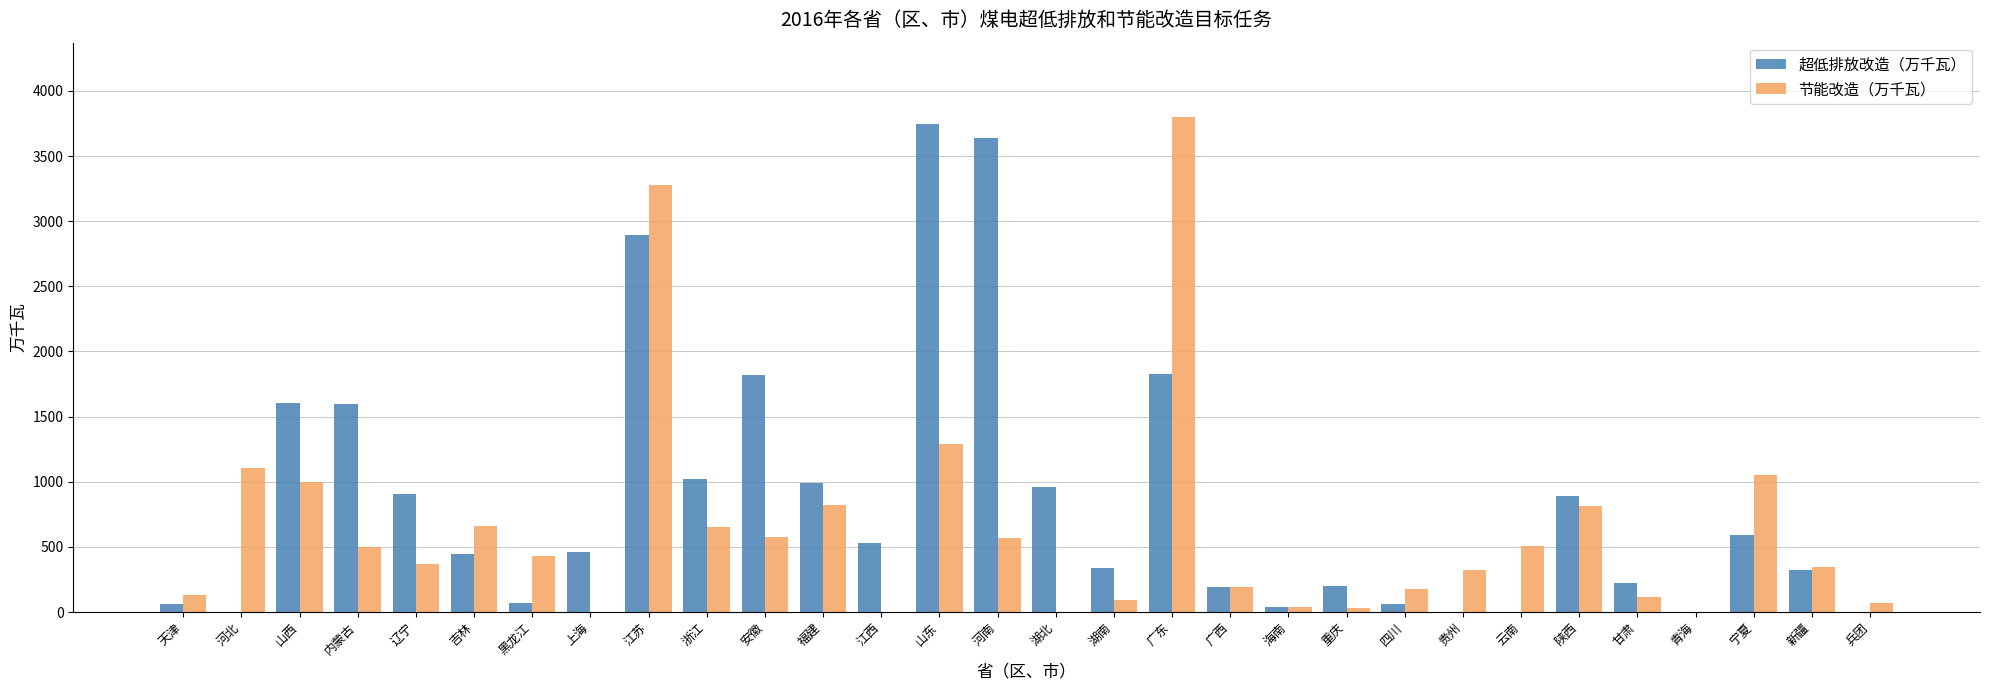

How many groups of bars are there?

30